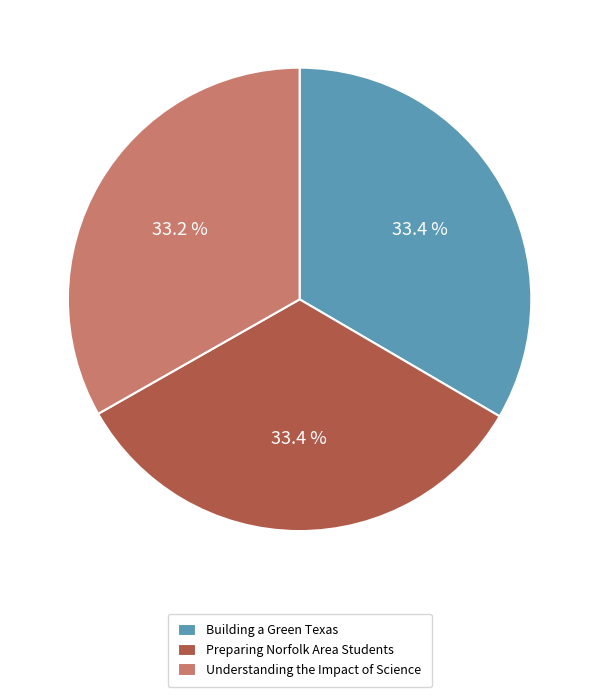

Is there any slice that represents more than half of the pie?

No